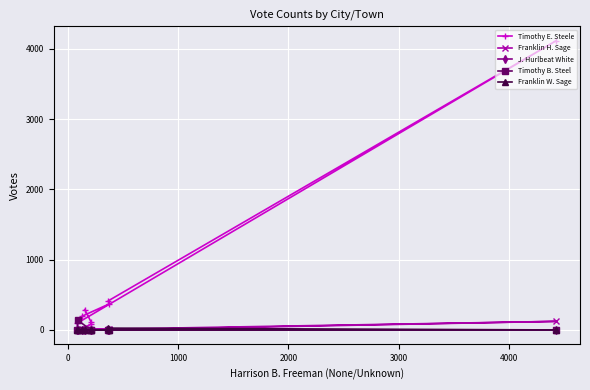

What is the greatest value displayed?

4113